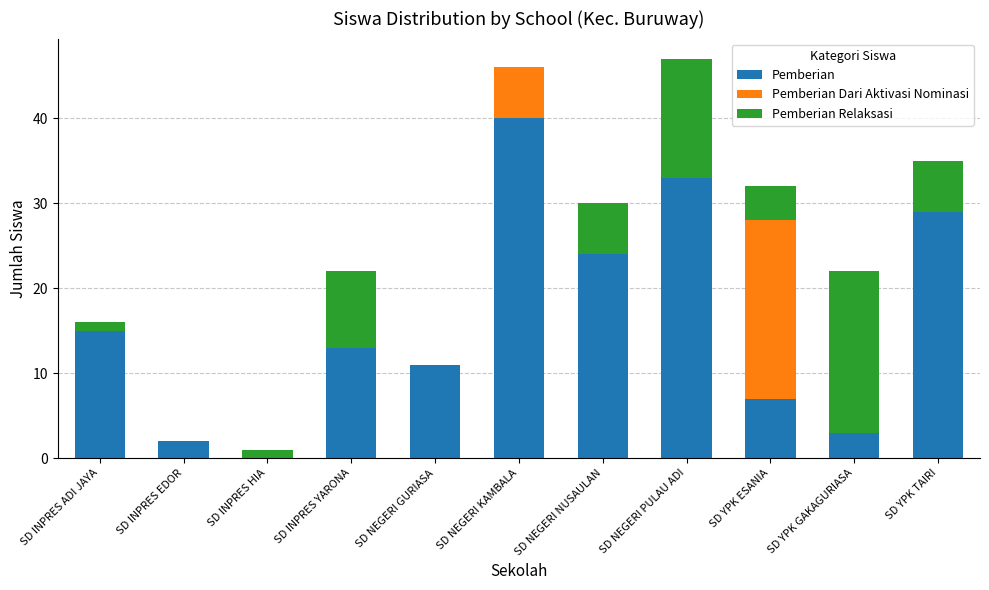

What is the total value across all series at SD YPK GAKAGURIASA?

22